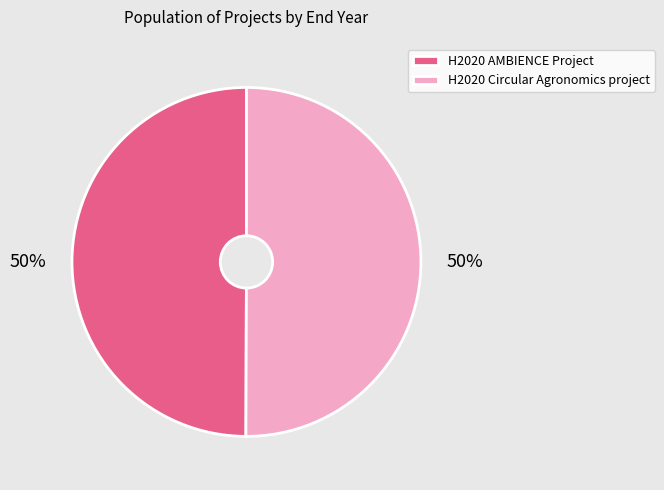

To the nearest percent, what portion does H2020 AMBIENCE Project represent?

50%